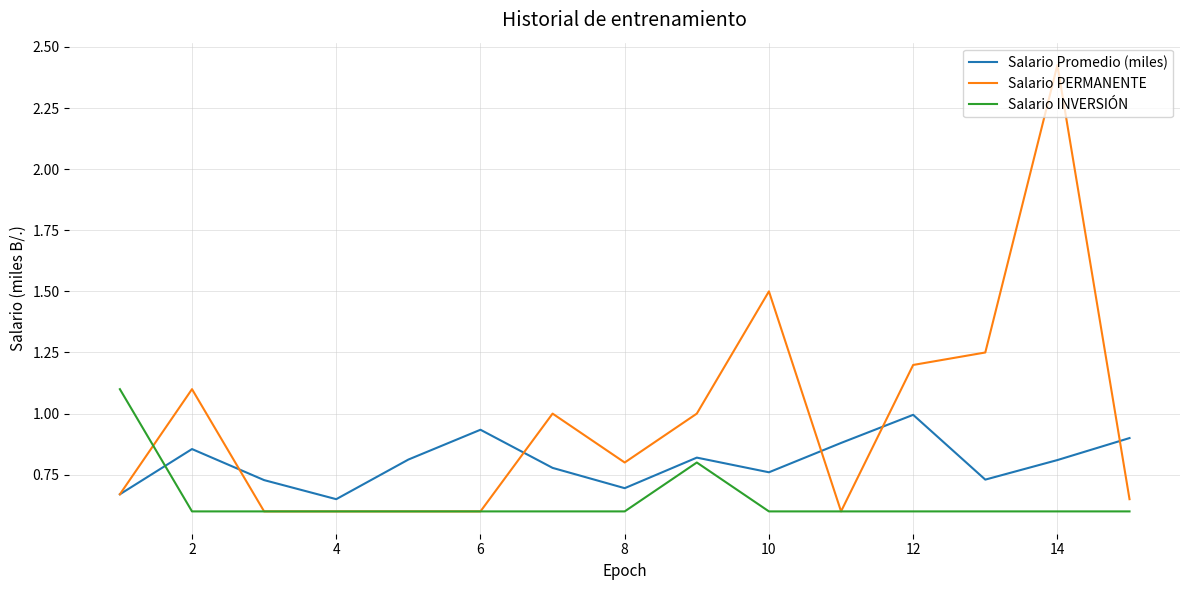

Which series has the largest total across all categories?

Salario PERMANENTE